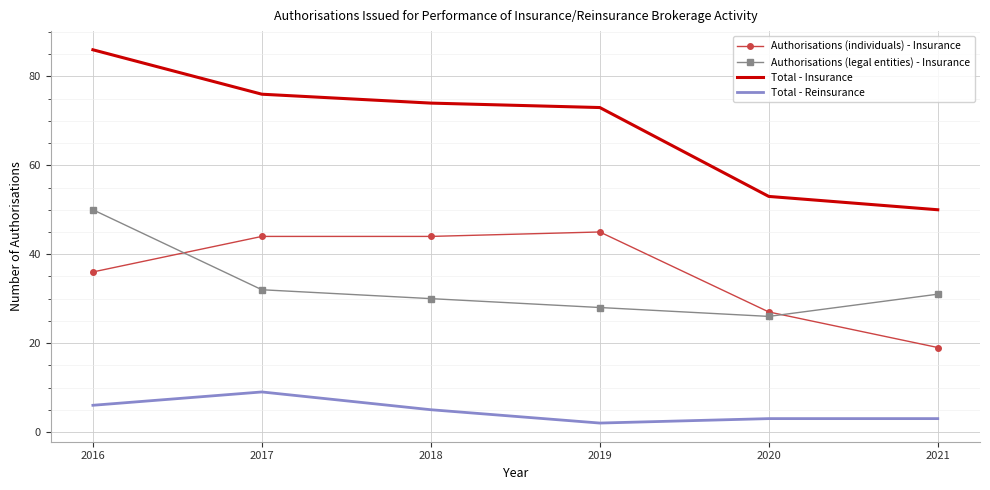

Reading right to left, list all the values displayed in this chart.

Authorisations (individuals) - Insurance: 19	27	45	44	44	36
Authorisations (legal entities) - Insurance: 31	26	28	30	32	50
Total - Insurance: 50	53	73	74	76	86
Total - Reinsurance: 3	3	2	5	9	6